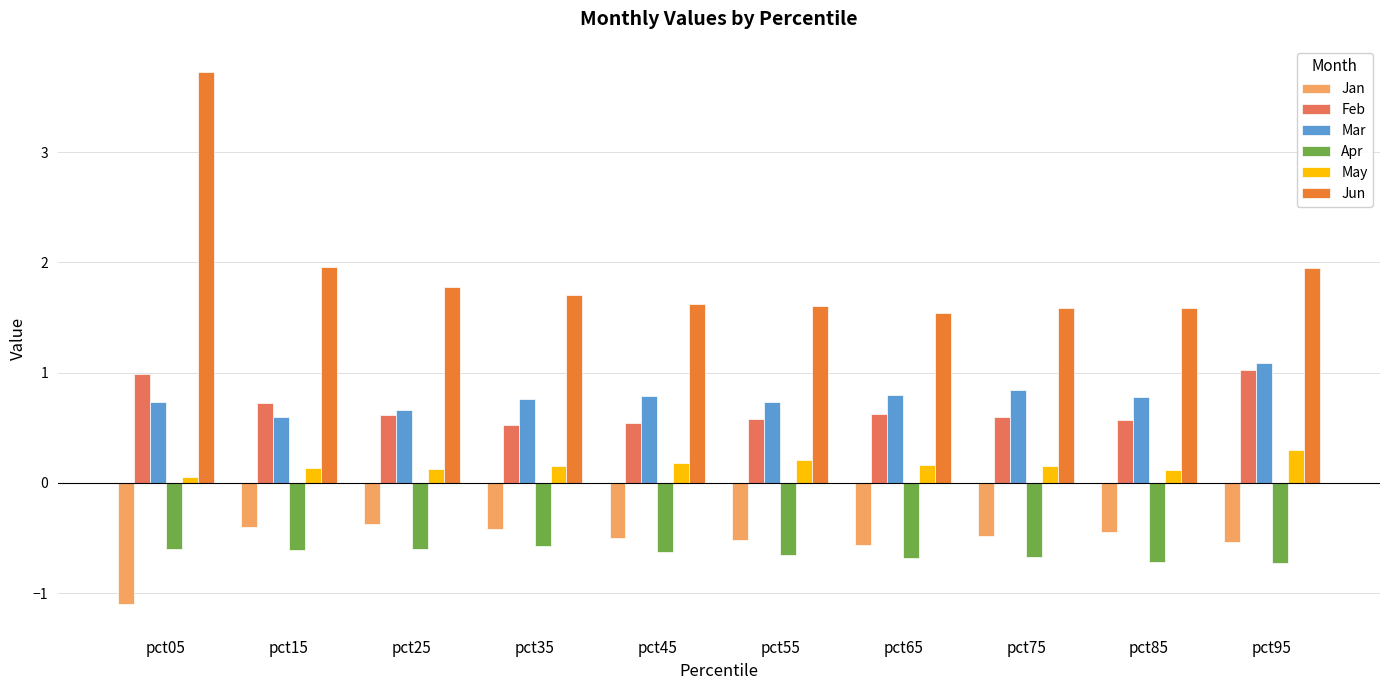

Count the May values in the range 0 to 1.

10